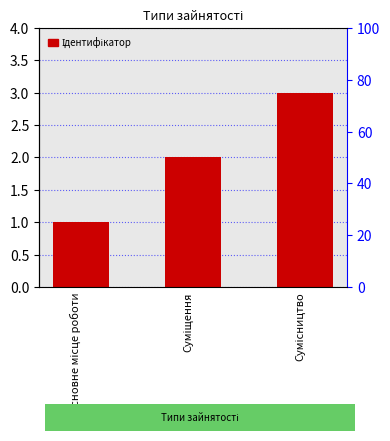

What is the smallest value displayed?

1